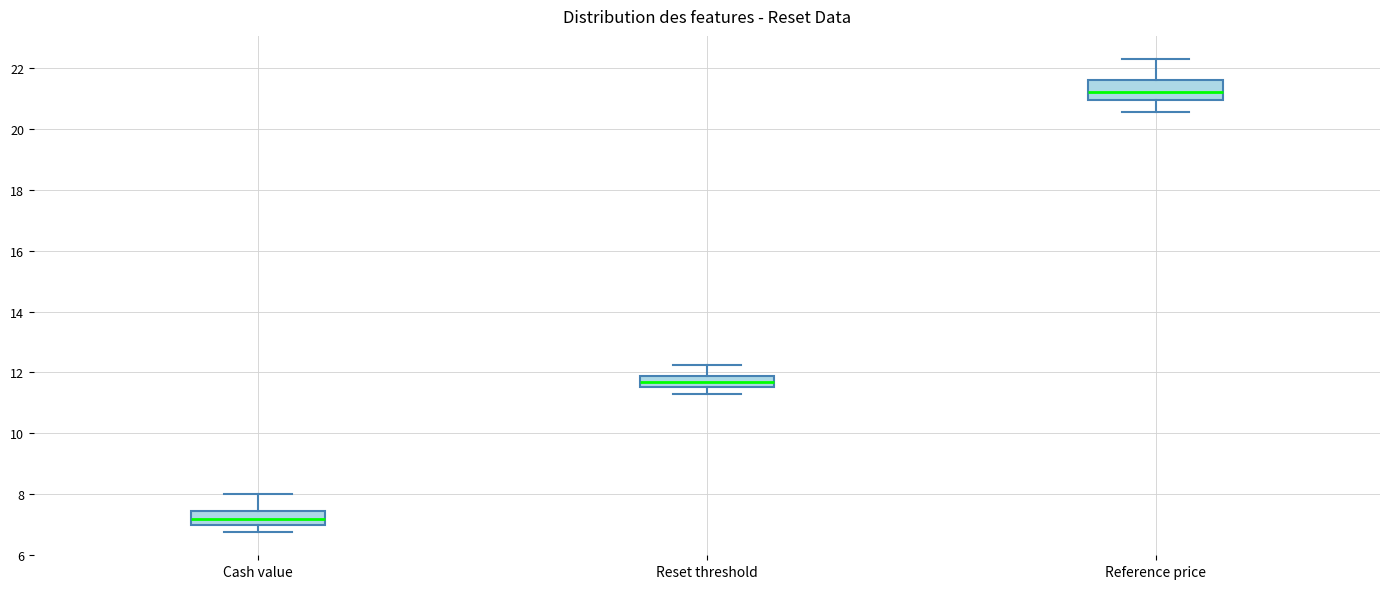

Which box's median line is the lowest?

Cash value